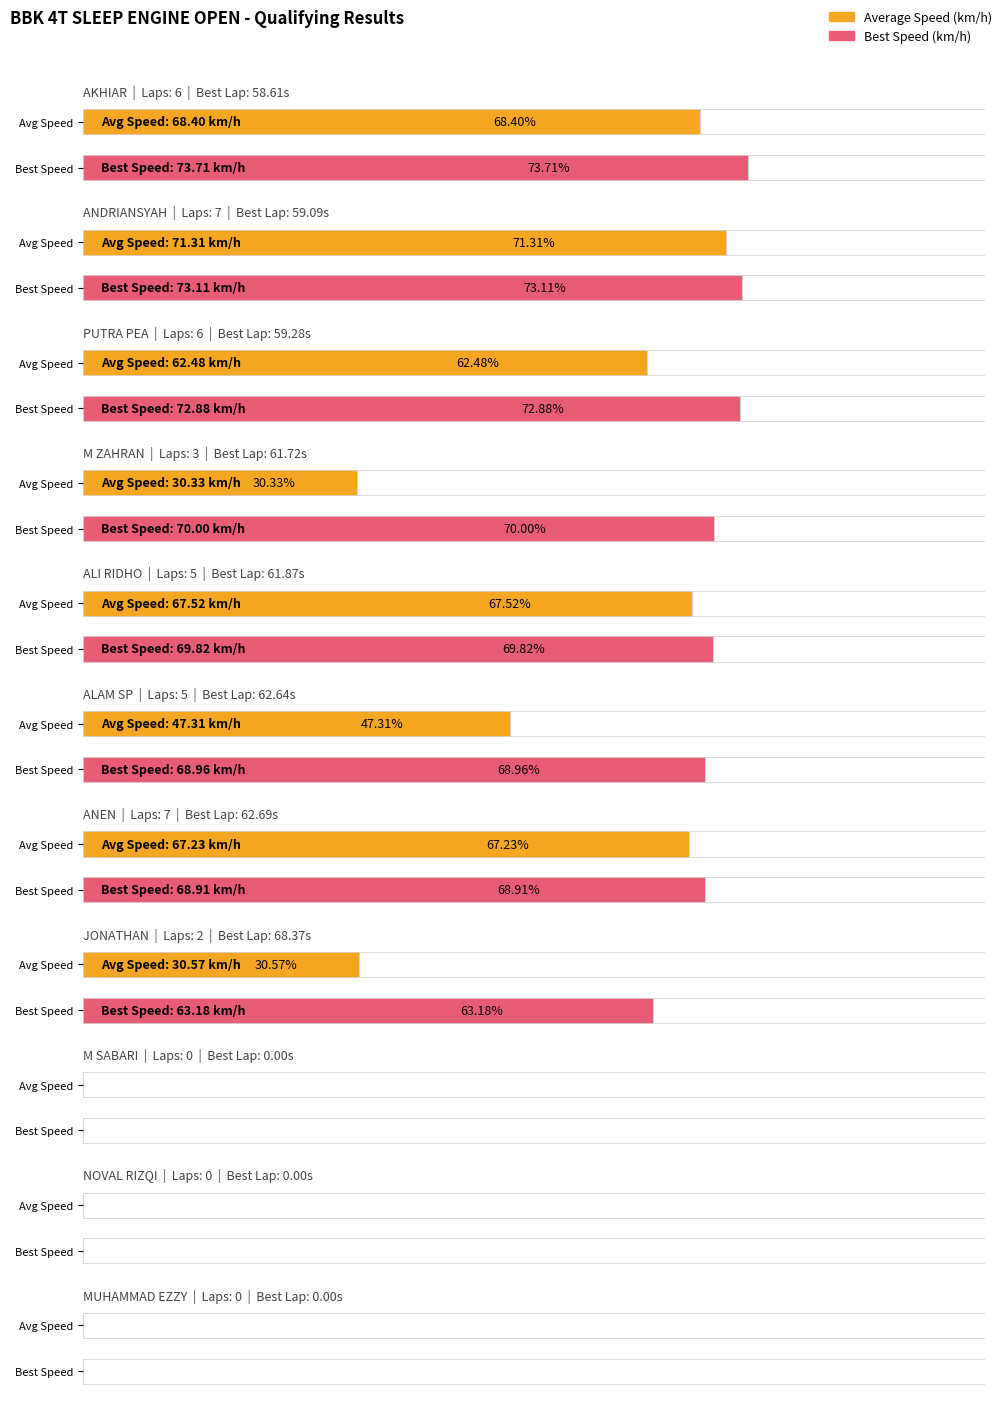

What is the maximum value for Best Lap time?

68.4